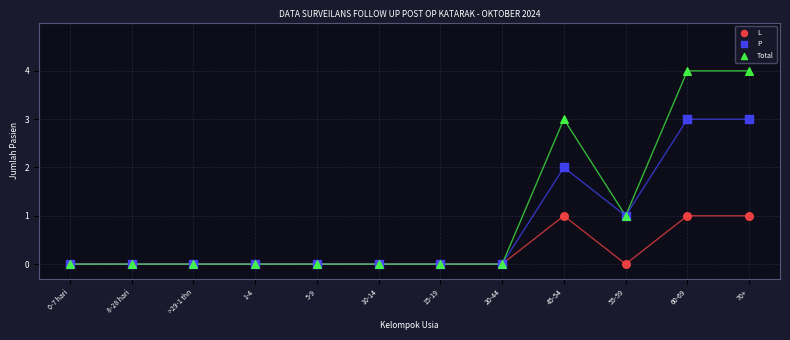

Which series has the widest spread of Y values?

Total